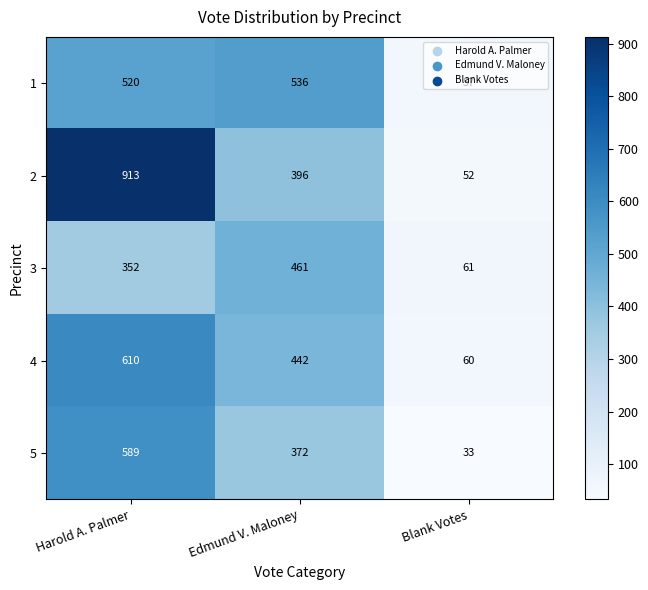

At which category is the sum across all series the highest?

Harold A. Palmer